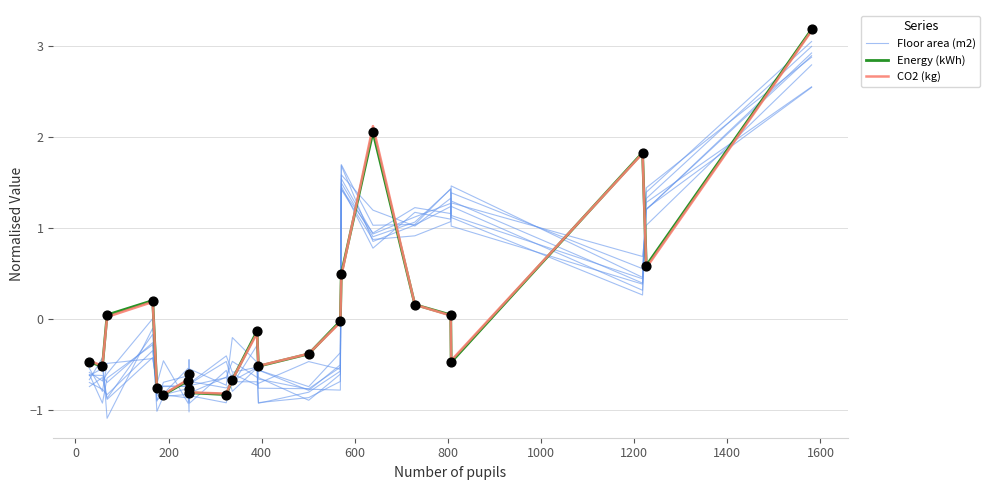

At how many categories does at least one series exceed 2?

2